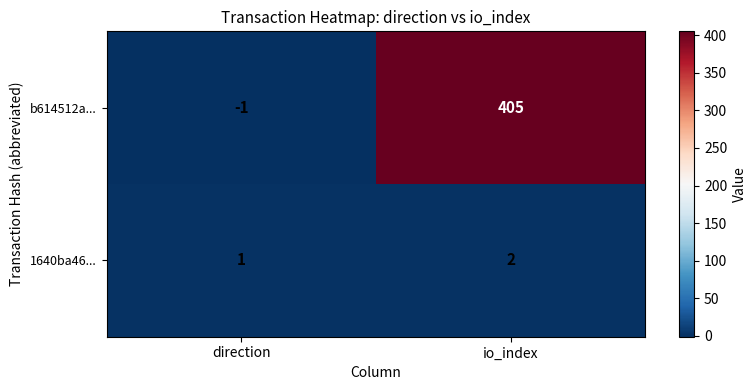

At how many categories does at least one series exceed 75?

1